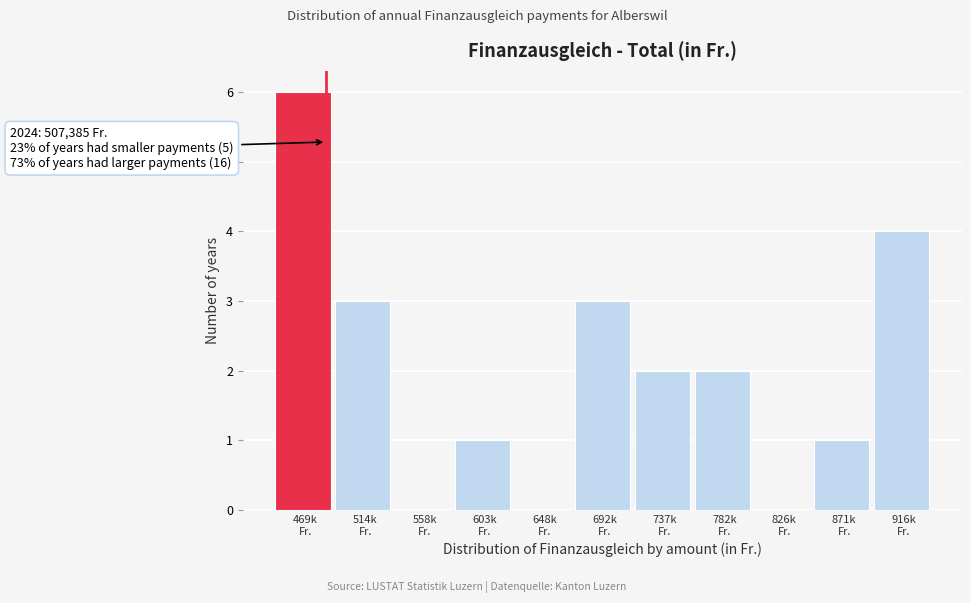

What is the sum of all values?

22